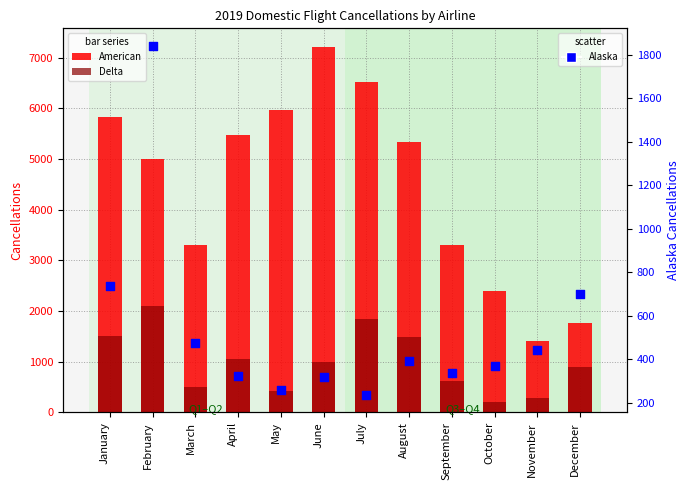

Which series has the widest spread of Y values?

American